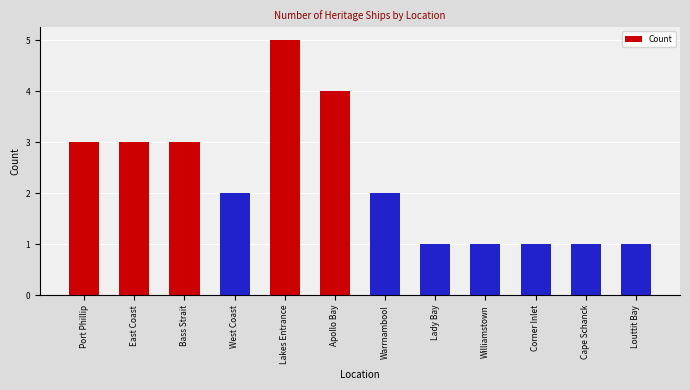

What is the difference between the values at Apollo Bay and Cape Schanck?

3